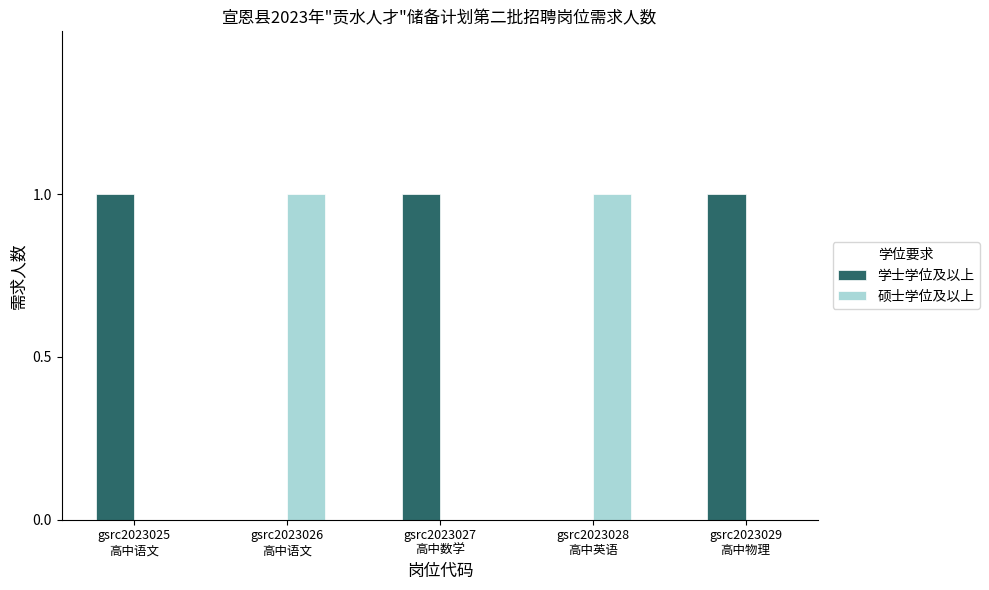

Which series has the largest total across all categories?

学士学位及以上